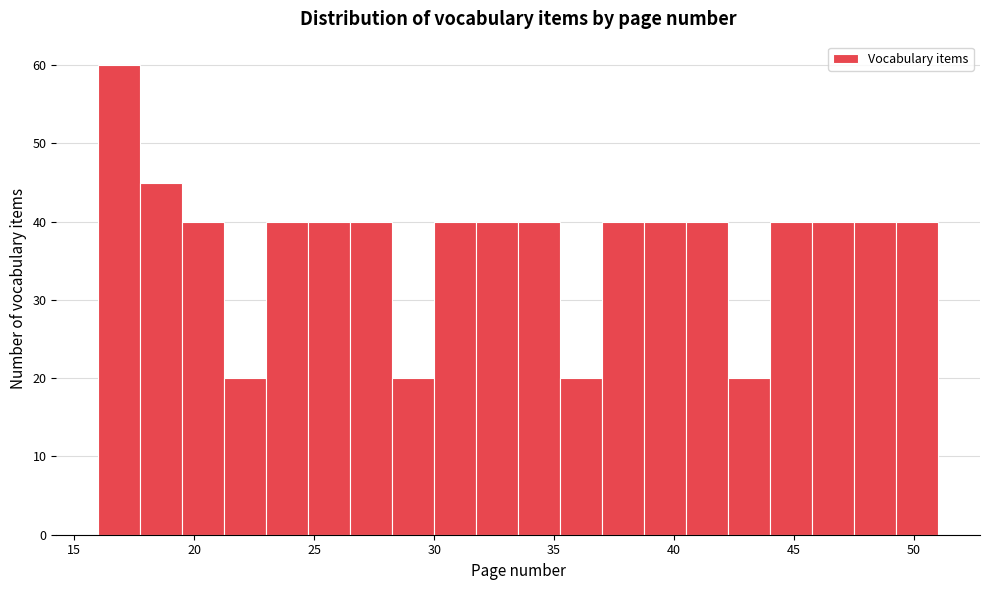

Around what value on the x-axis is the tallest bar? Give the approximate position of its centre, as read against the axis.

17.0